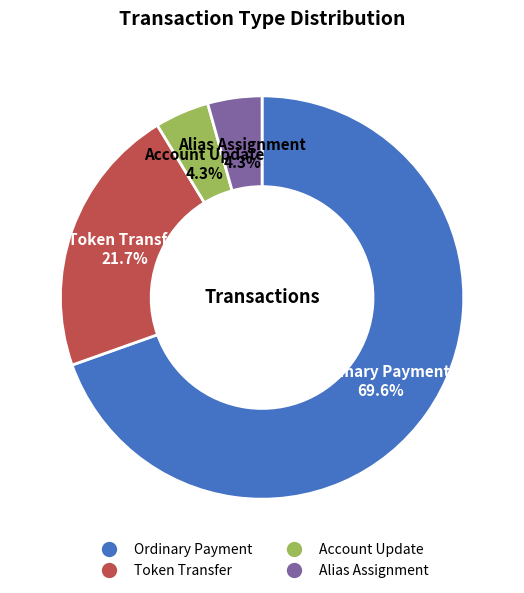

Is there any slice that represents more than half of the pie?

Yes